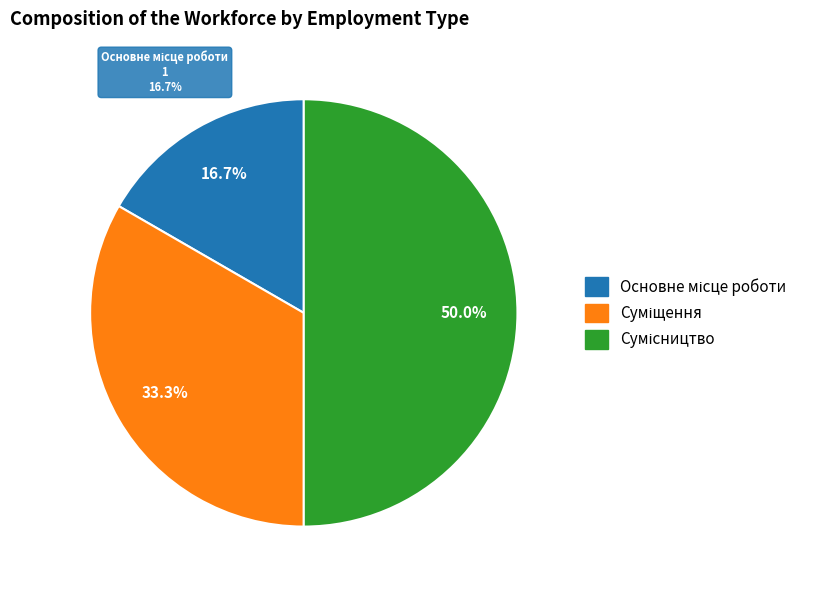

Is it true that Основне місце роботи is 2% of the pie?

False